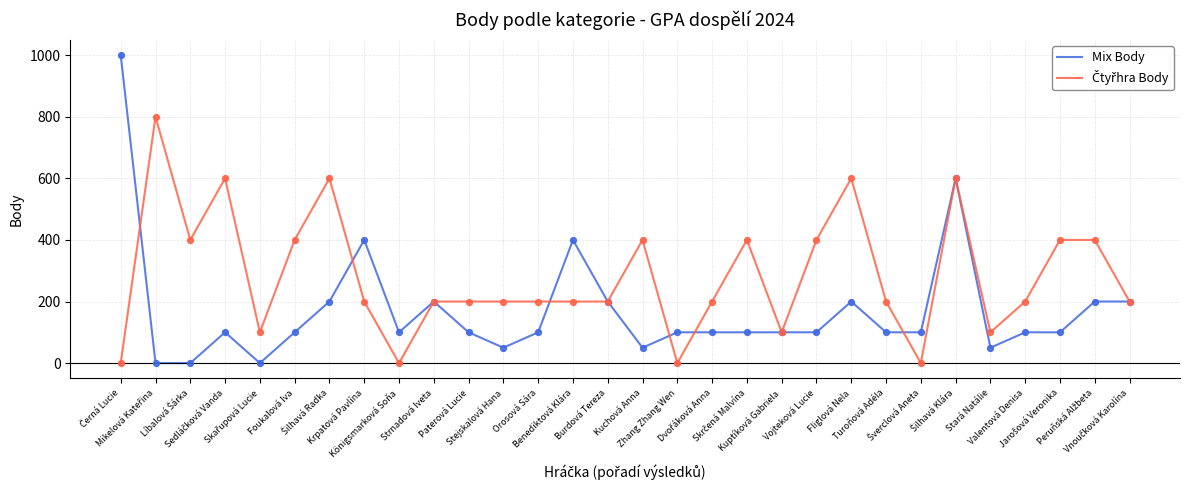

Which series has the widest spread of values?

Mix Body